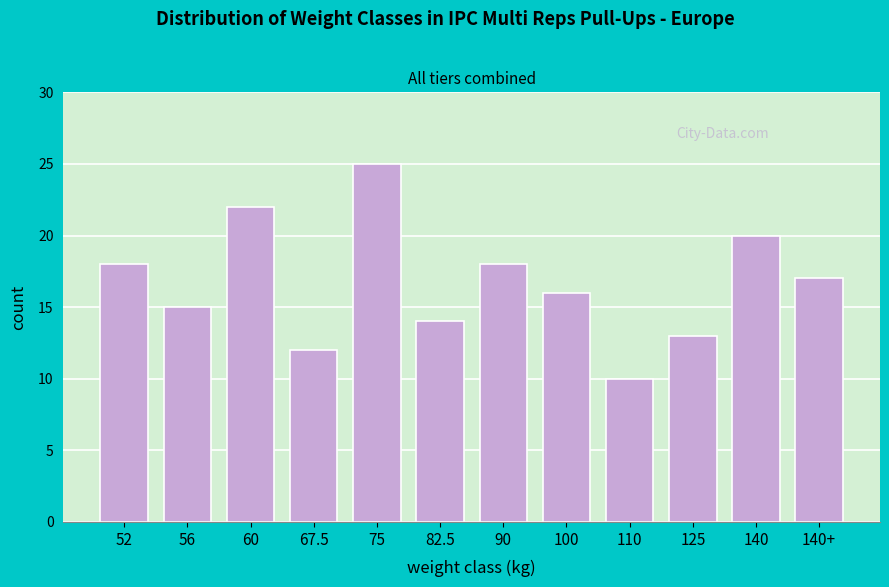

Reading right to left, transcribe all the data shown in this chart.

140+=17	140=20	125=13	110=10	100=16	90=18	82.5=14	75=25	67.5=12	60=22	56=15	52=18